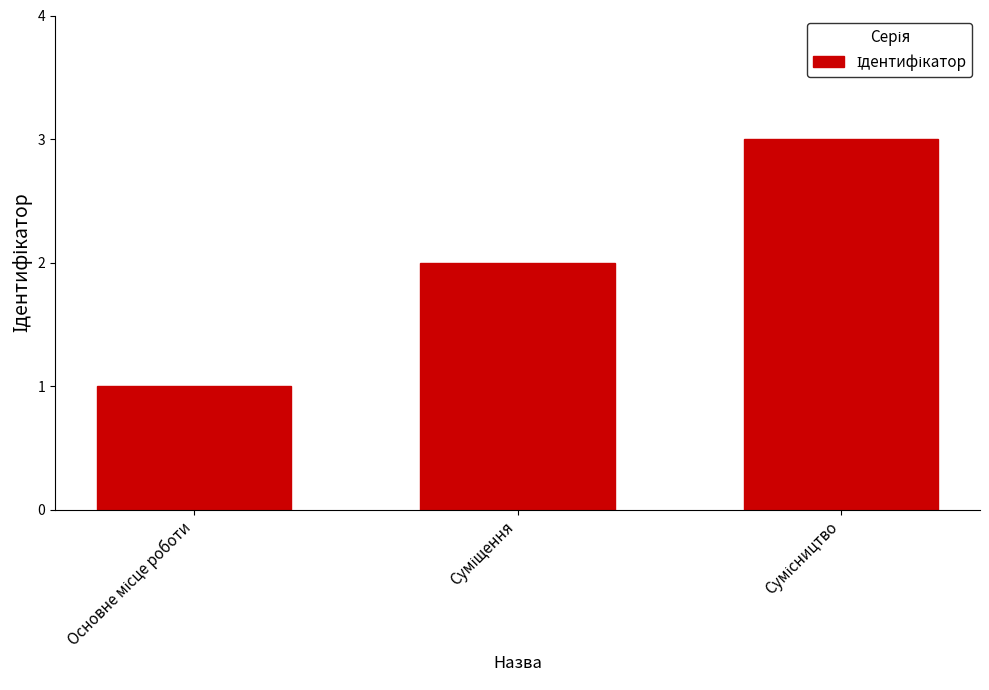

What is the greatest value displayed?

3